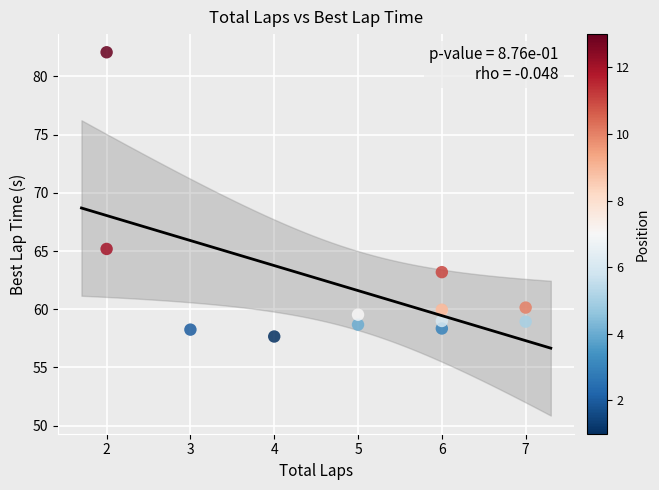

What Y value in the scatter plot is closest to 69?

65.2